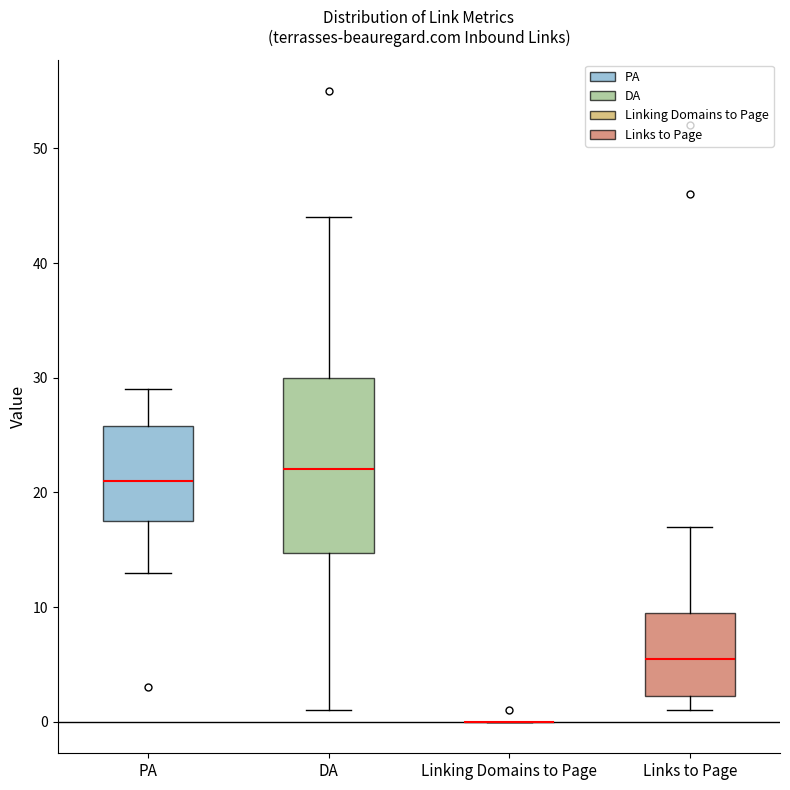

Comparing the boxes themselves (not the whiskers), which one is the tallest?

DA